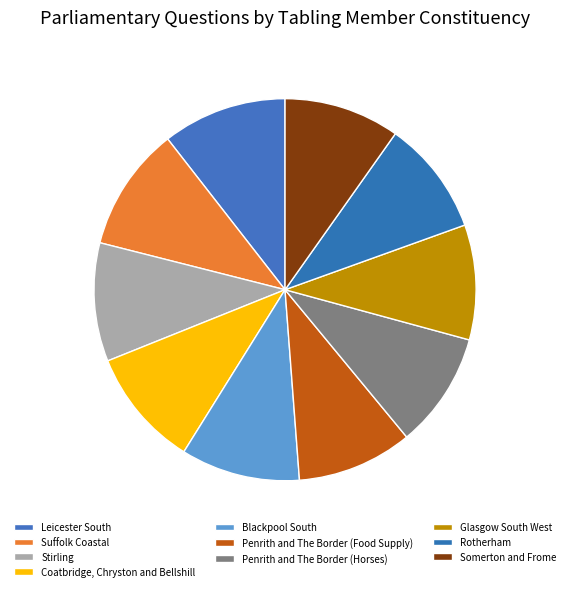

How many slices are in this pie chart?

10